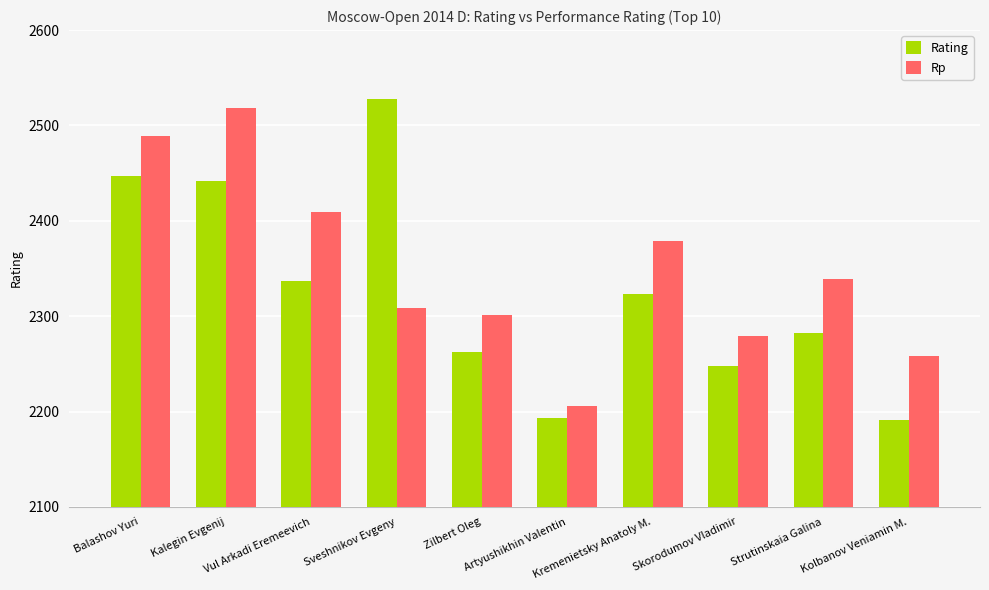

The Rating series shows 4156 at Balashov Yuri. True or false?

False